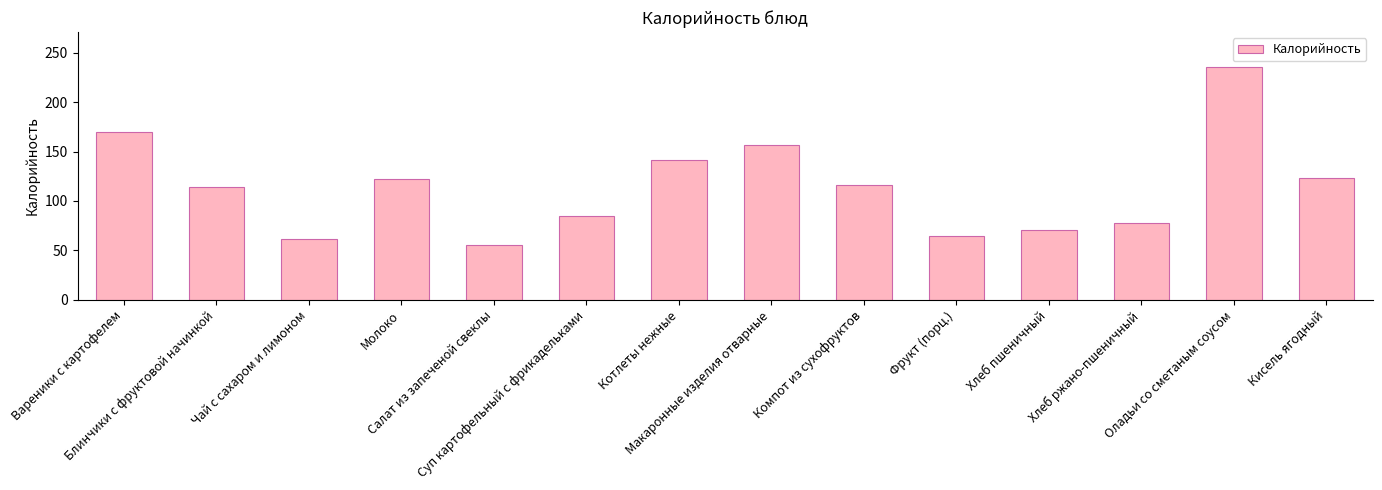

At which label is the value closest to 145?

Котлеты нежные